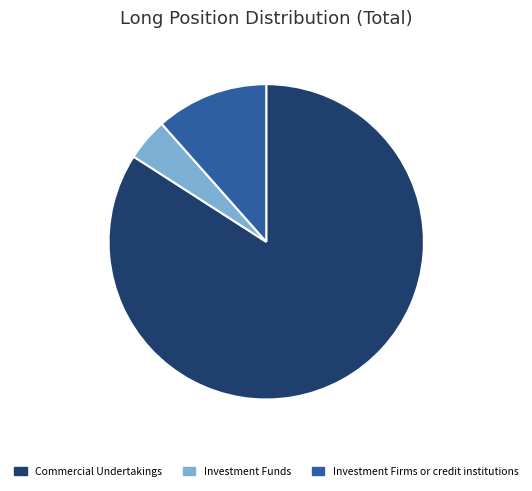

Does Commercial Undertakings account for over 50% of the chart?

Yes